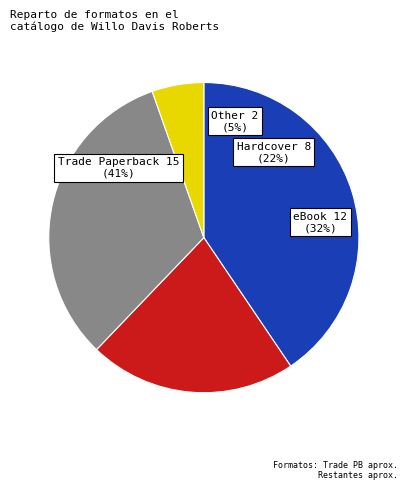

To the nearest percent, what percentage of the pie is Hardcover?

22%